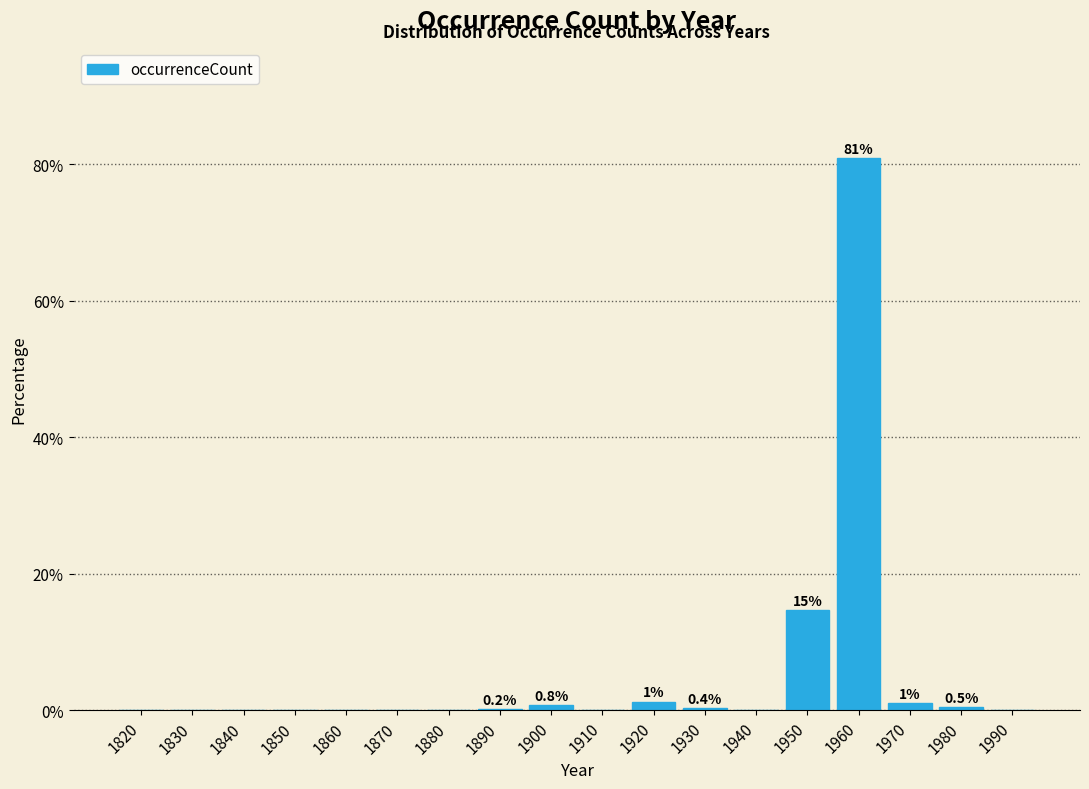

Where is the data nearest to the value 40?

1950